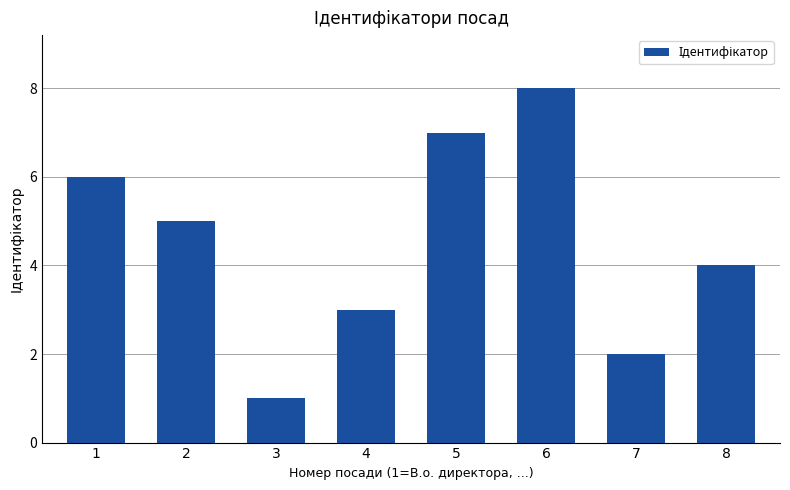

At which category does the chart reach its minimum across all series?

3